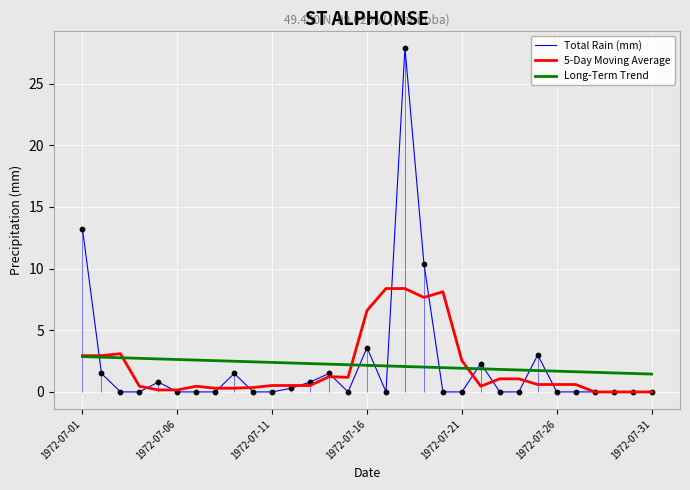

Which series has the largest Y range (max minus min)?

Total Rain (mm)